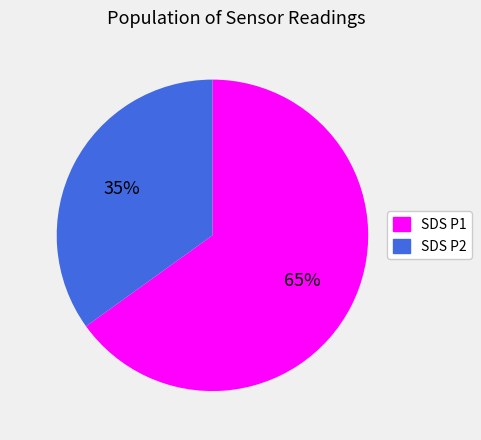

To the nearest percent, what is the average slice percentage?

50%